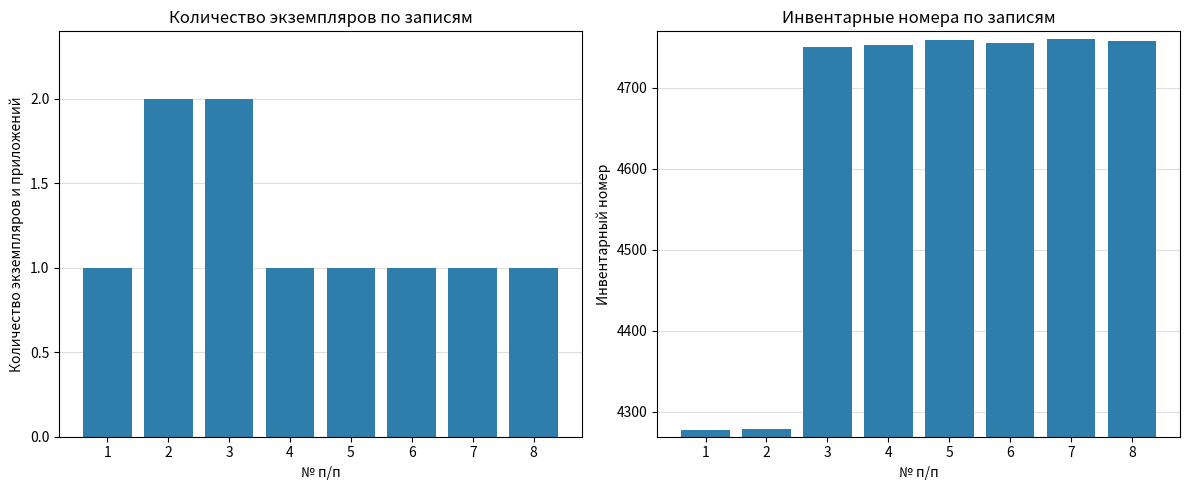

What is the approximate value of Количество экземпляров и приложений at 2?

2